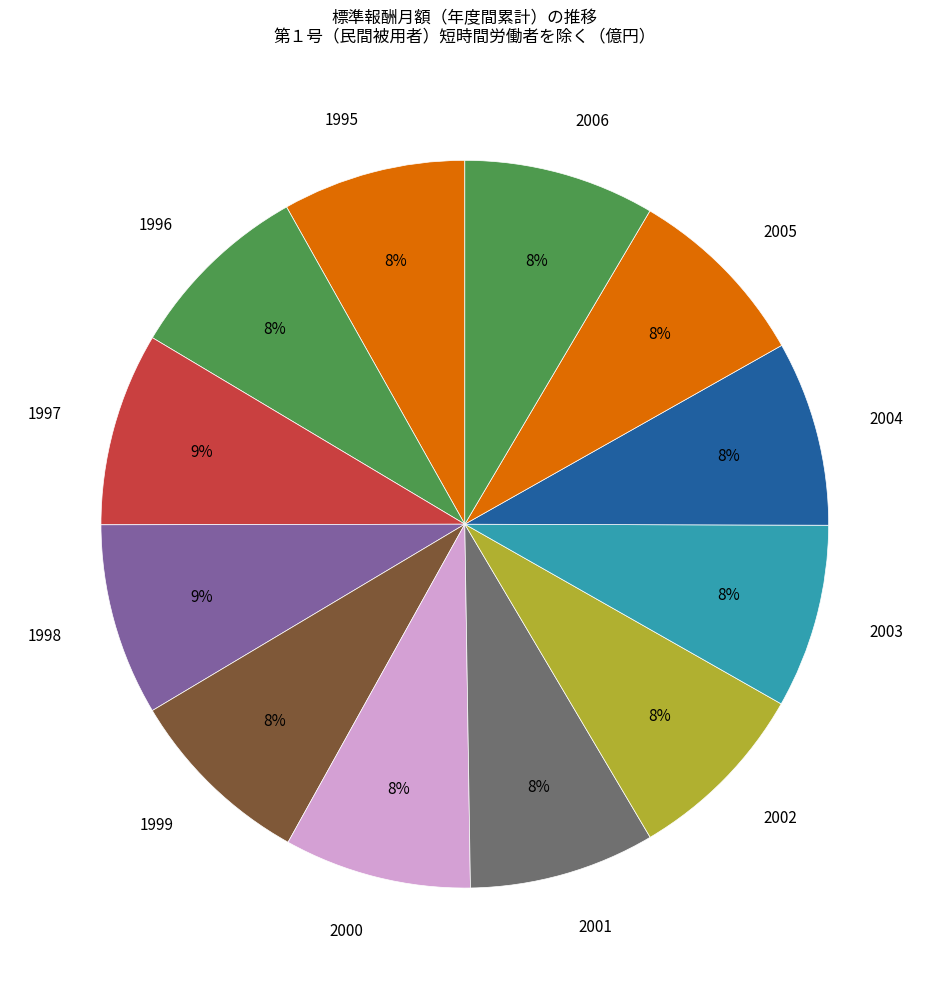

How many slices are in this pie chart?

12